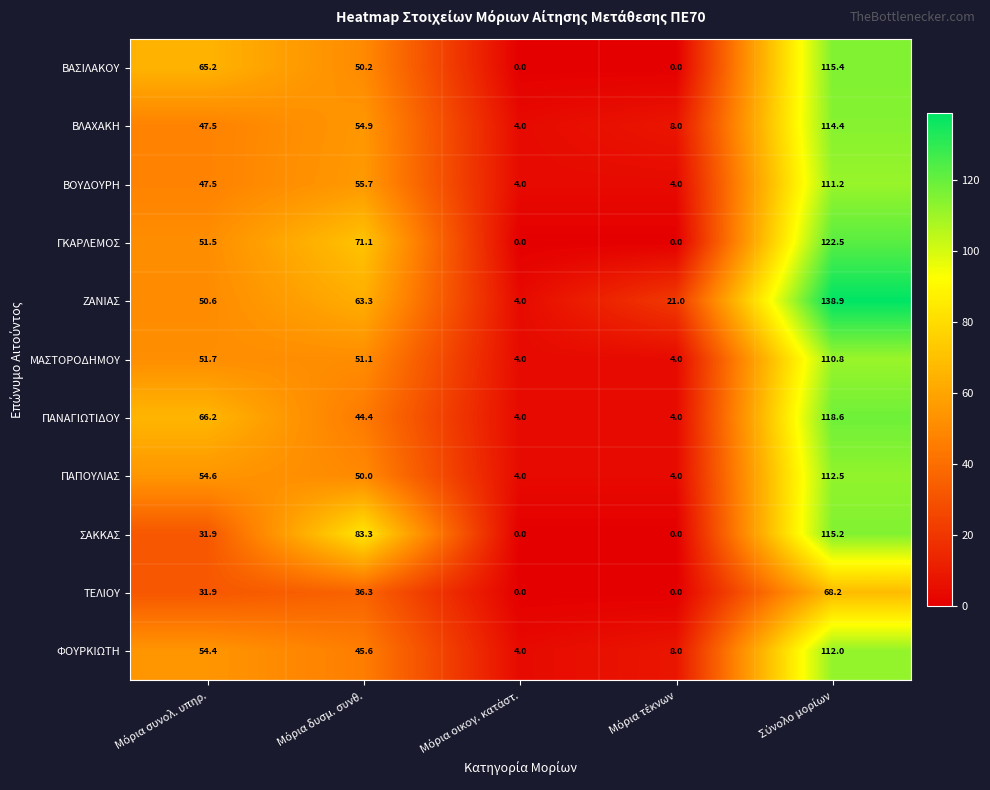

What is the greatest value displayed?

138.9